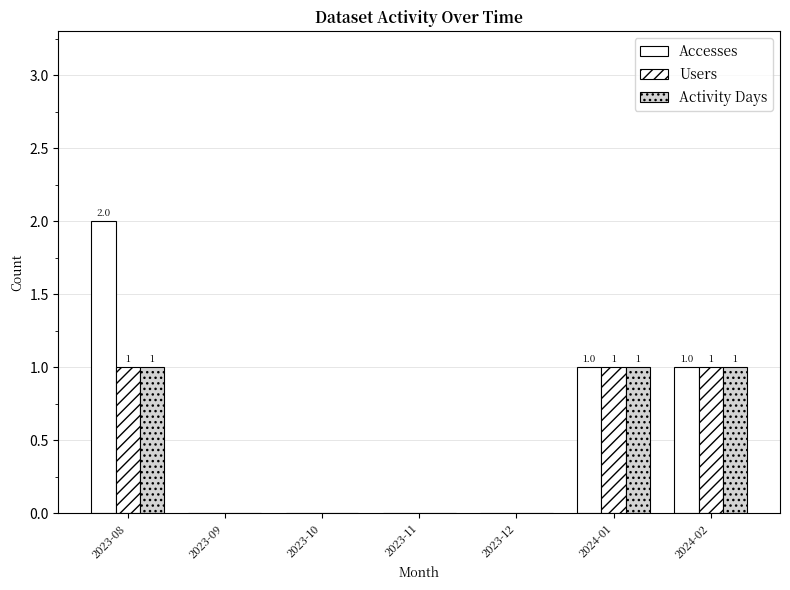

Is it true that Activity Days equals -1 at 2023-10?

False